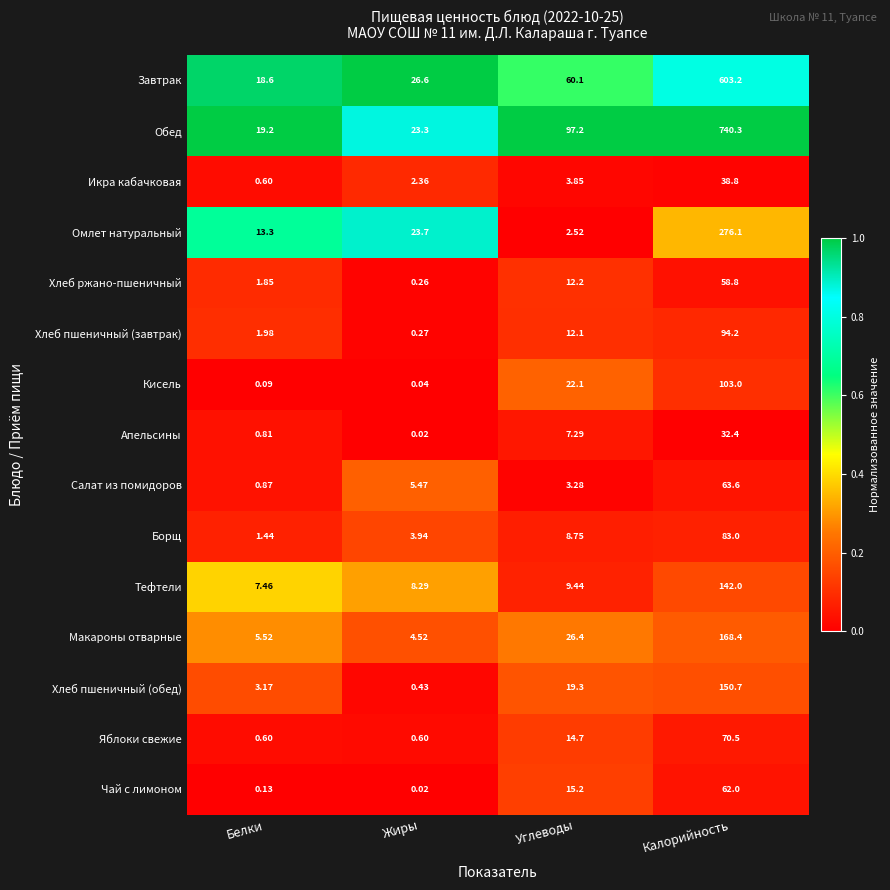

Which series has the widest spread of values?

Обед